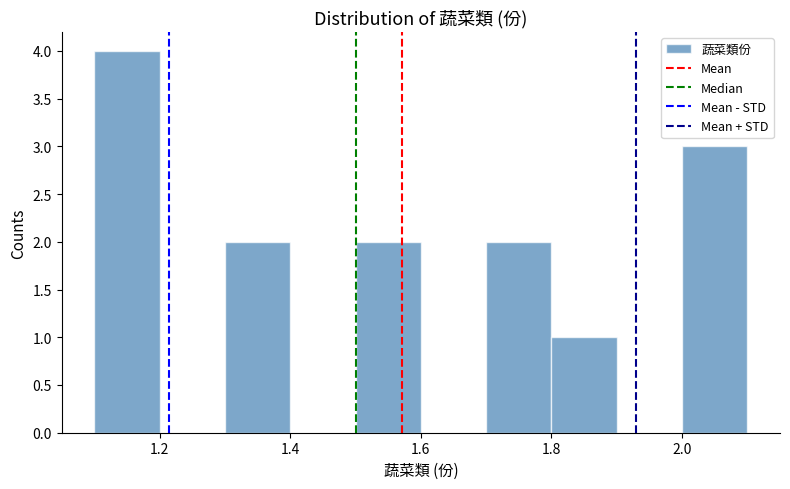

What is the height of the bar covering 1.7 to 1.8 on the x-axis? The values are not printed on the chart, so give them approximately, as read against the axis.

2